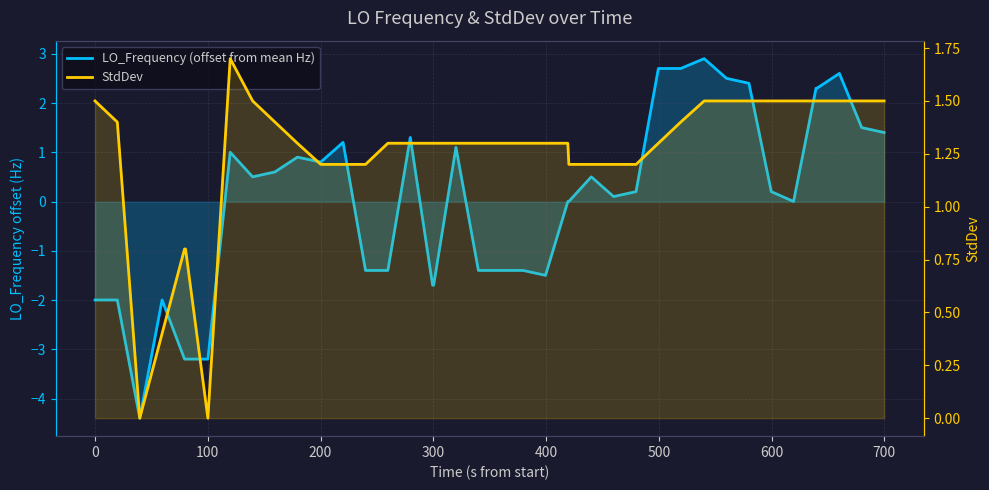

What is the difference between the maximum and minimum values in the LO_Frequency (offset from mean Hz) series?

7.3